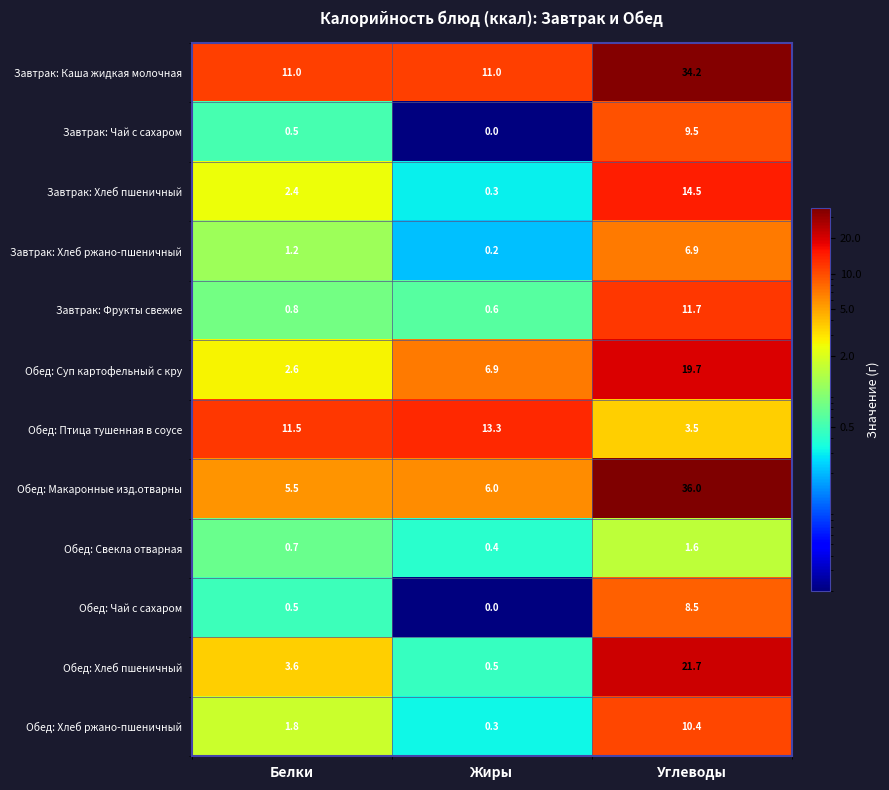

Which series has the largest range (max minus min)?

Обед: Макаронные изд.отварны